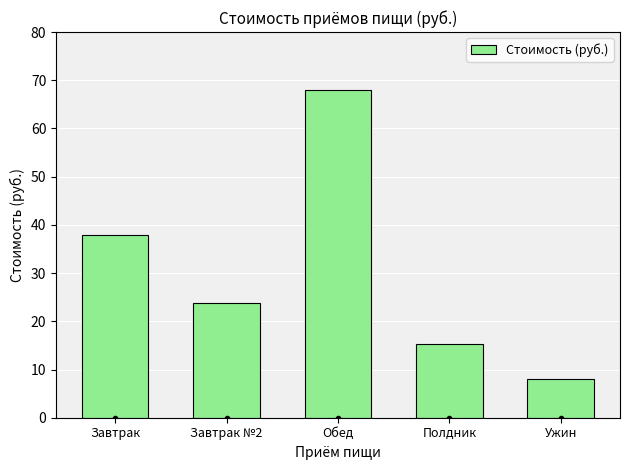

Where does the data first go above 23?

Завтрак